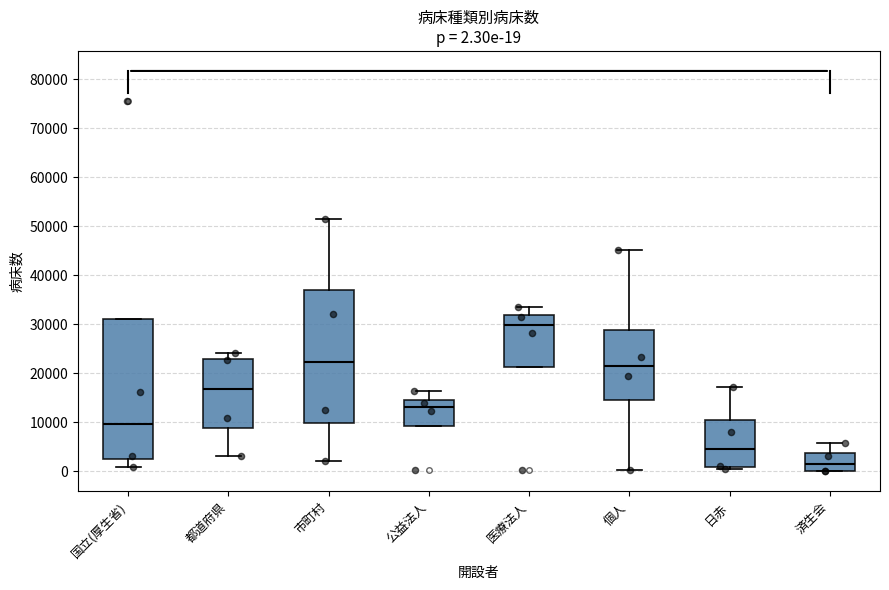

Which box is the tallest, from its lower edge to its upper edge?

国立(厚生省)